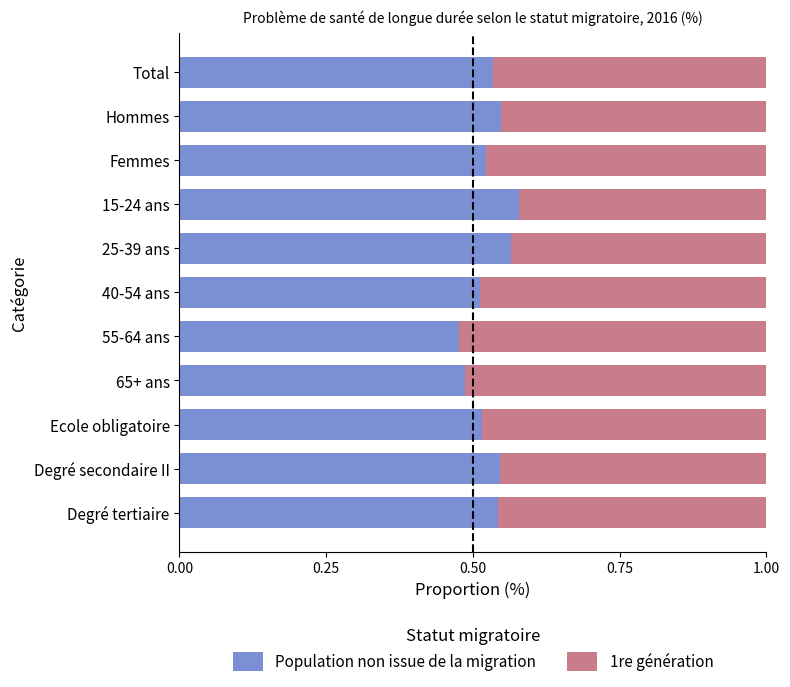

How many Population non issue de la migration values are between 0 and 1?

11